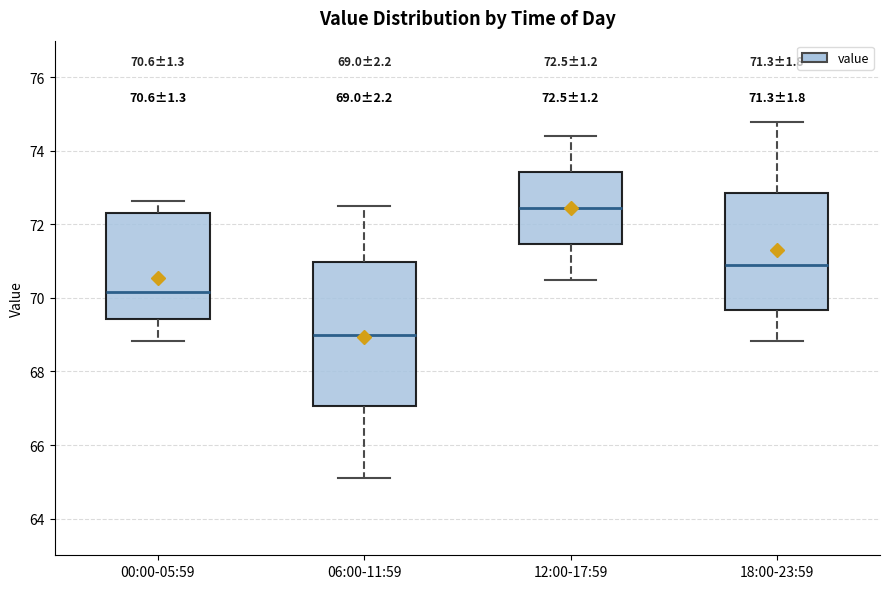

Which box's median line is the lowest?

06:00-11:59